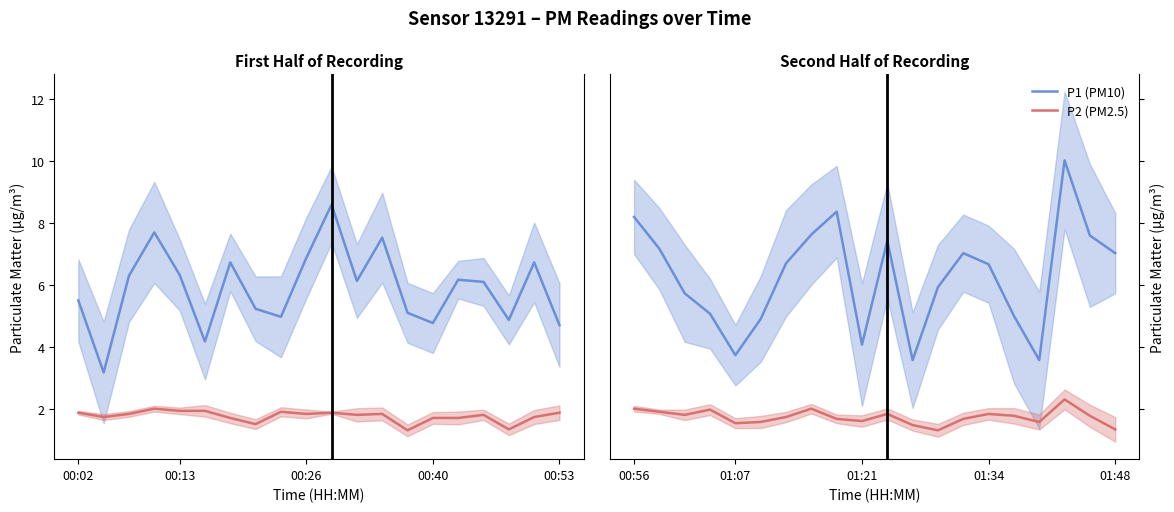

What is the sum of the P1 (PM10) values at 19 and 00:26?

12.8